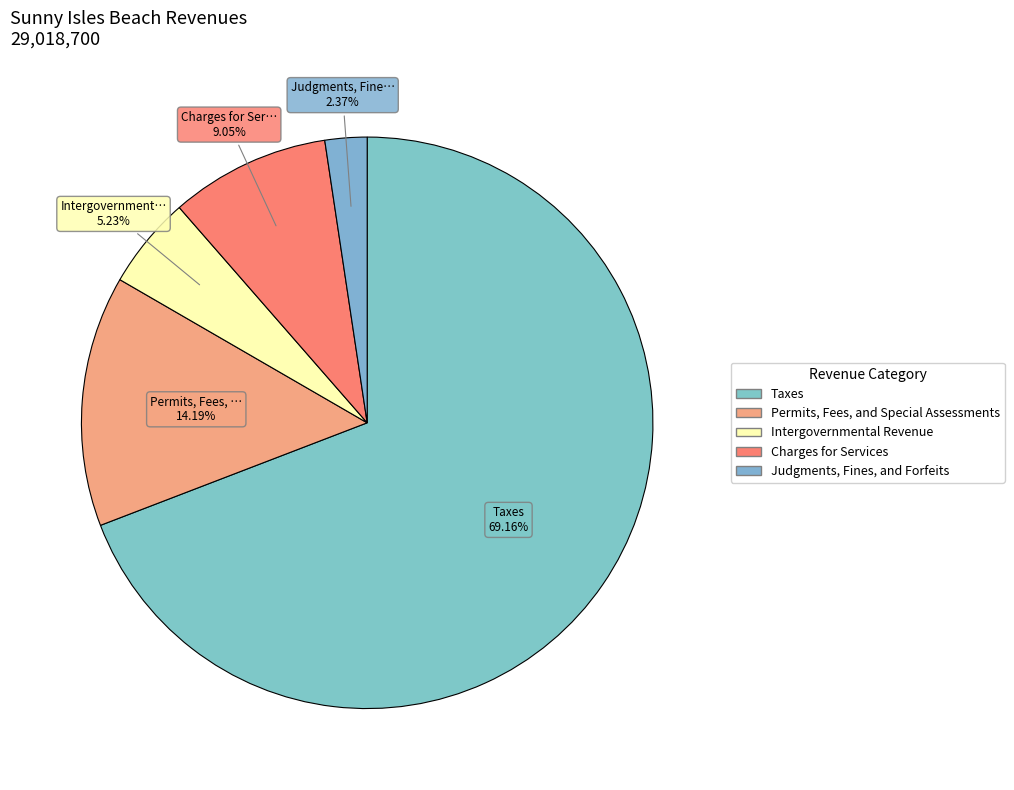

Count the number of slices in the pie.

5